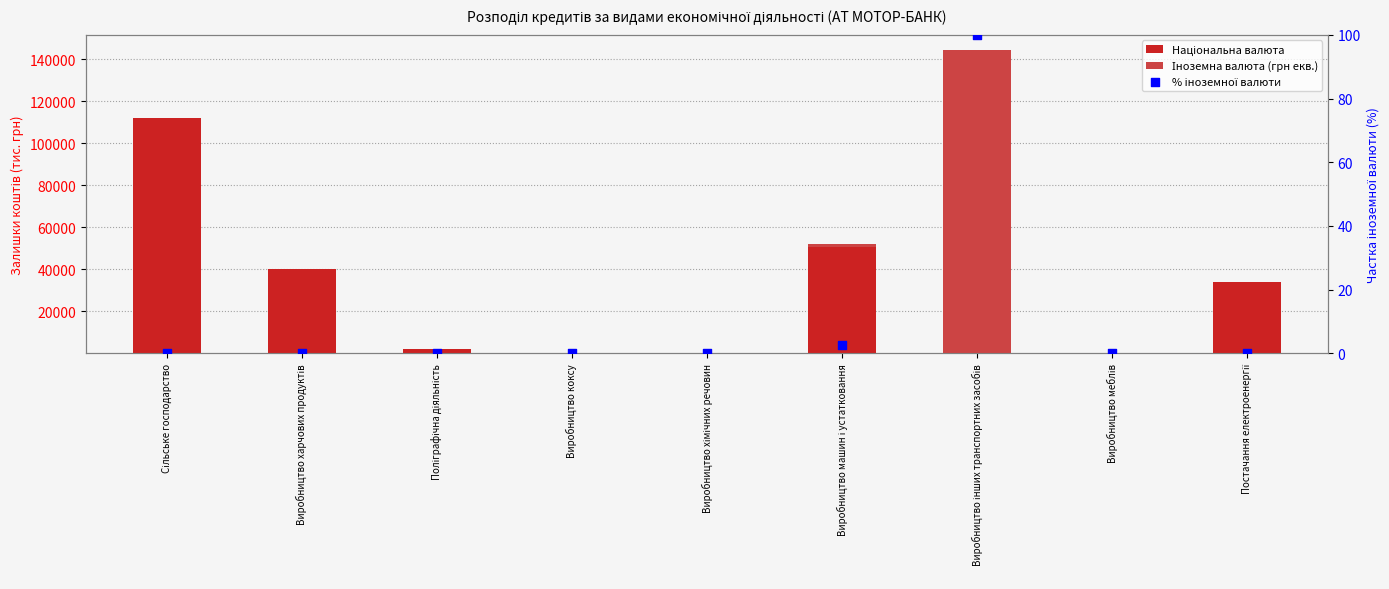

Which series contains the lowest Y value?

Національна валюта